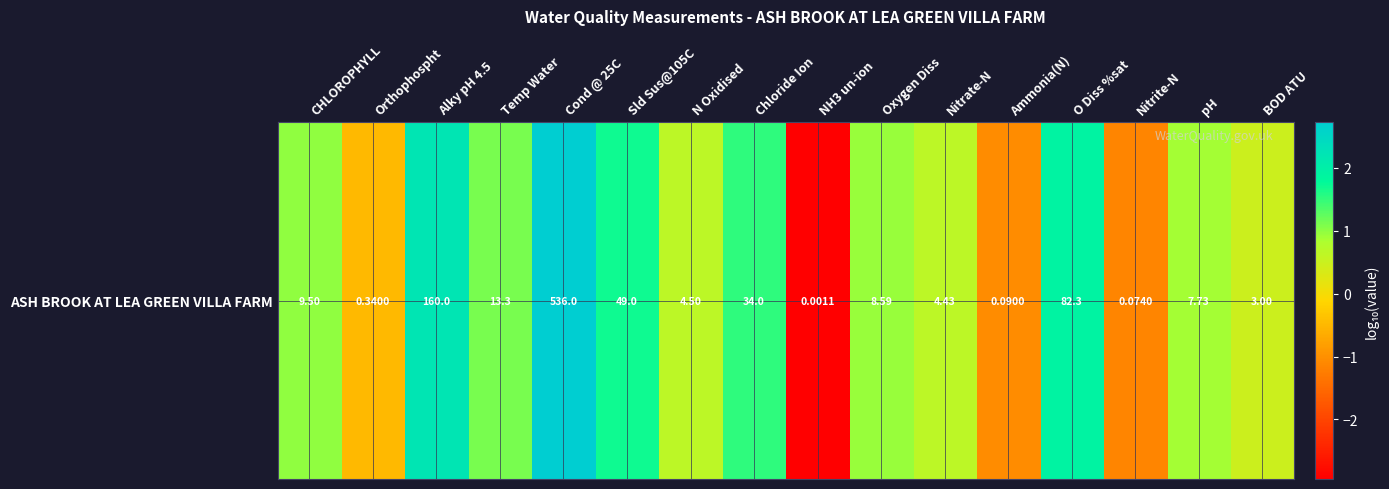

What is the minimum value shown in the chart?

-2.9